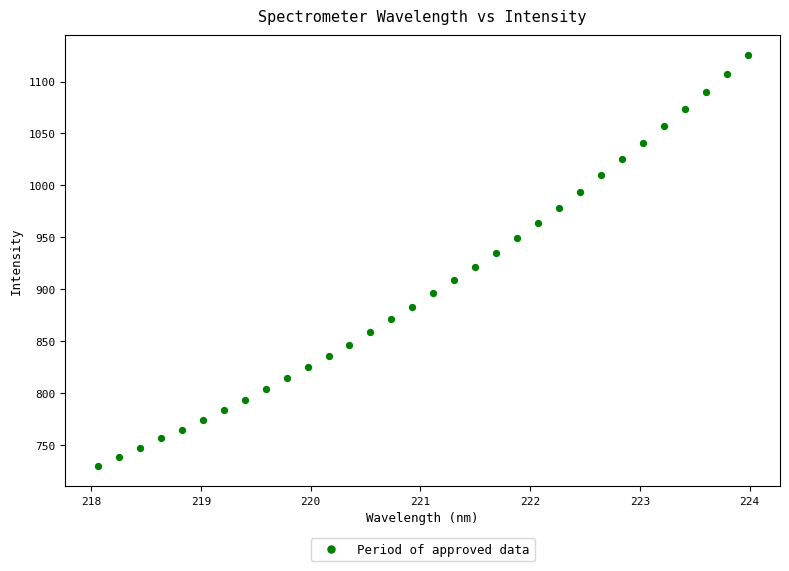

What is the range of X values (max minus min)?

5.9